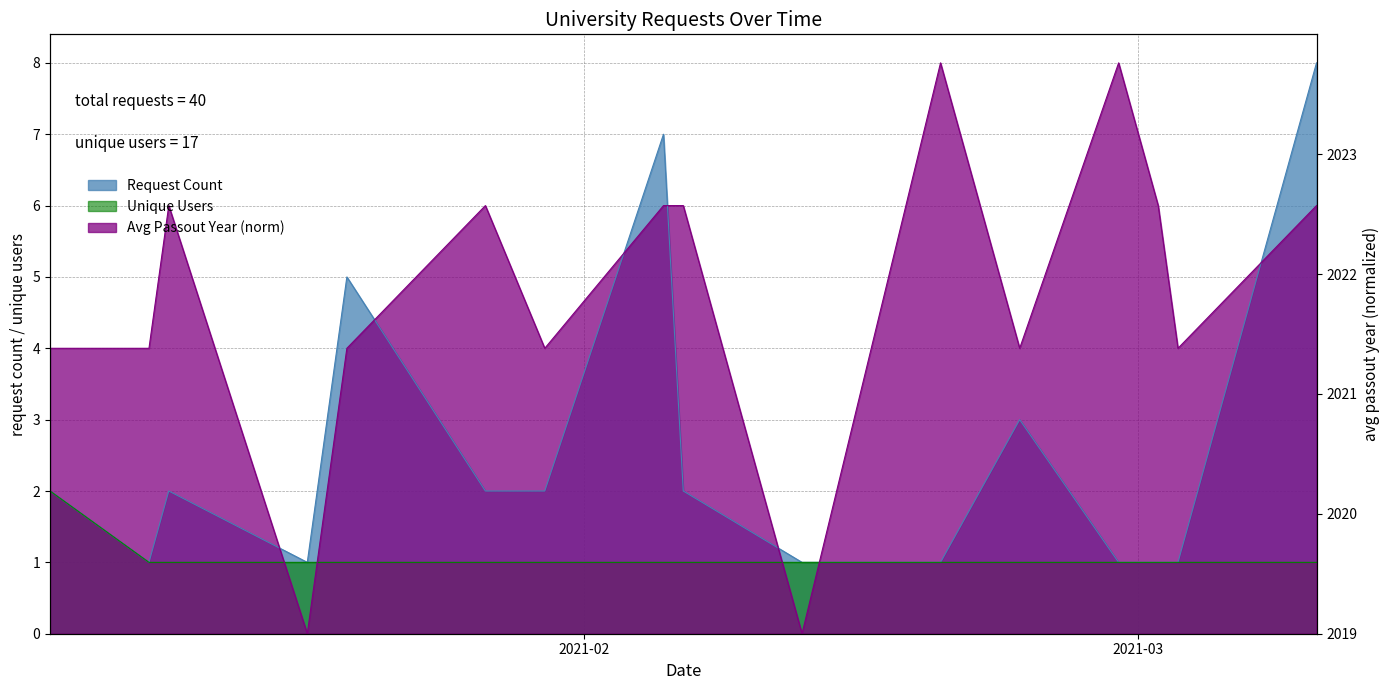

Between 2021-02-12 and 2021-03-10, which series saw the biggest shift?

Request Count